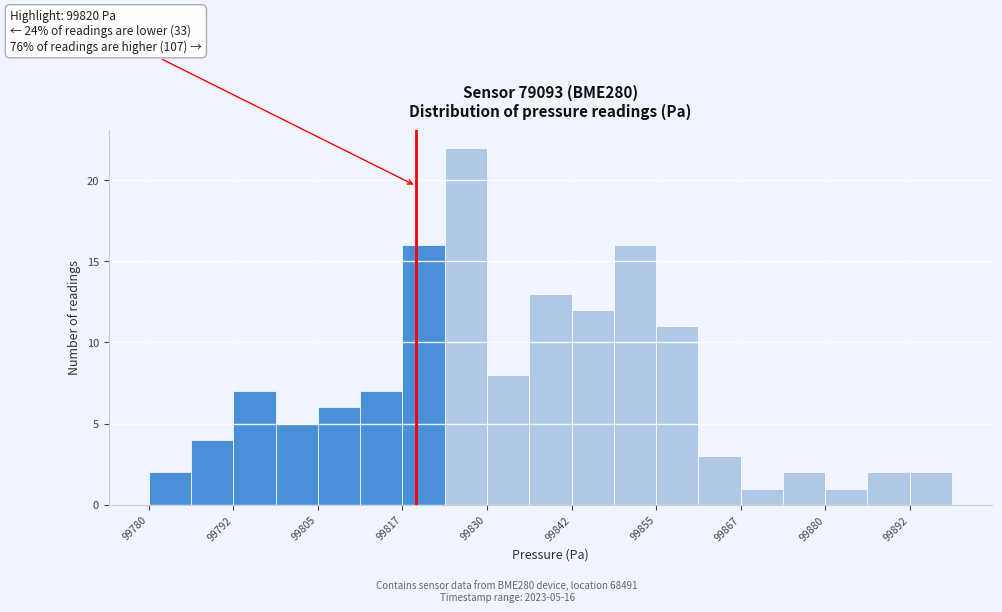

Read against the x-axis, roughly where is the centre of the tallest bar?

99828